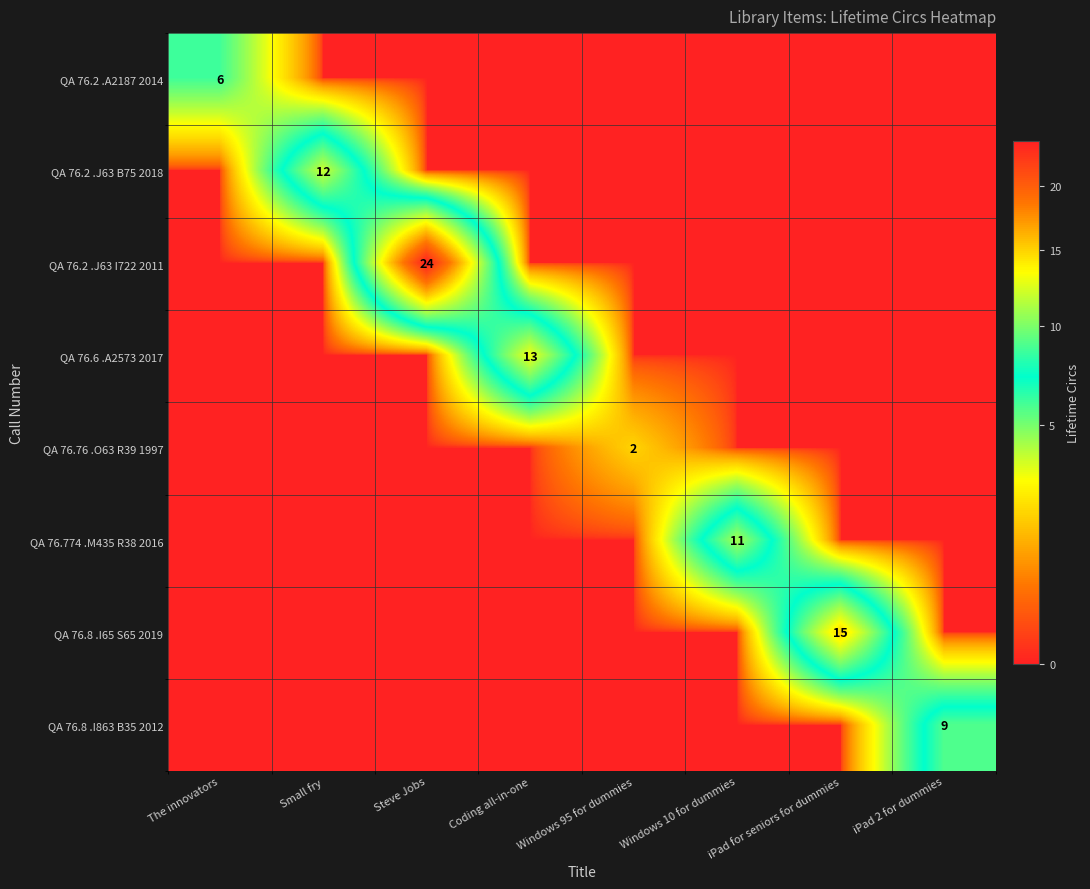

Is the value of QA 76.8 .I863 B35 2012 at iPad 2 for dummies greater than the value of QA 76.76 .O63 R39 1997 at Steve Jobs?

Yes